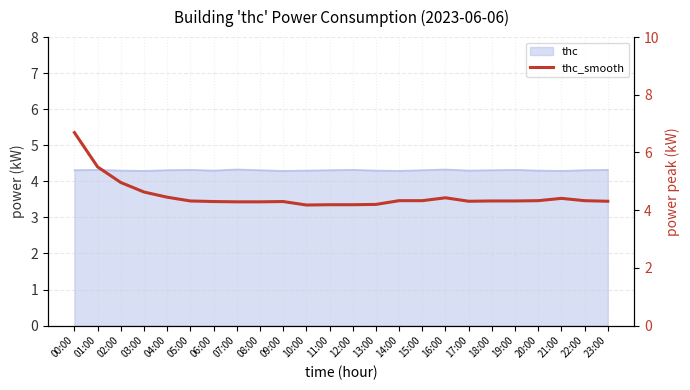

What is the label of the 1st point from the left?

00:00